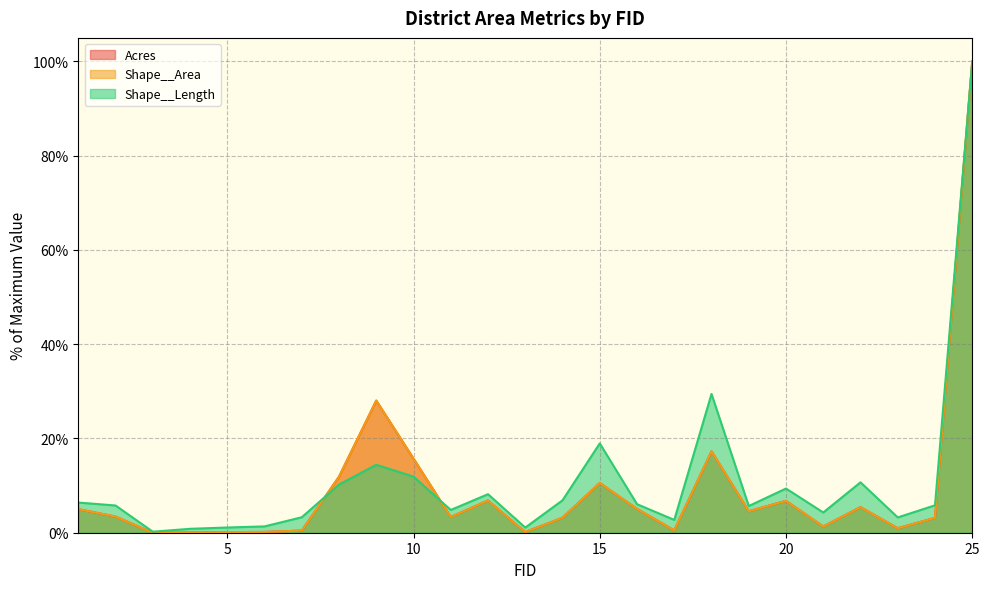

In Acres, how many points are lower than both neighbors (excluding endpoints)?

7